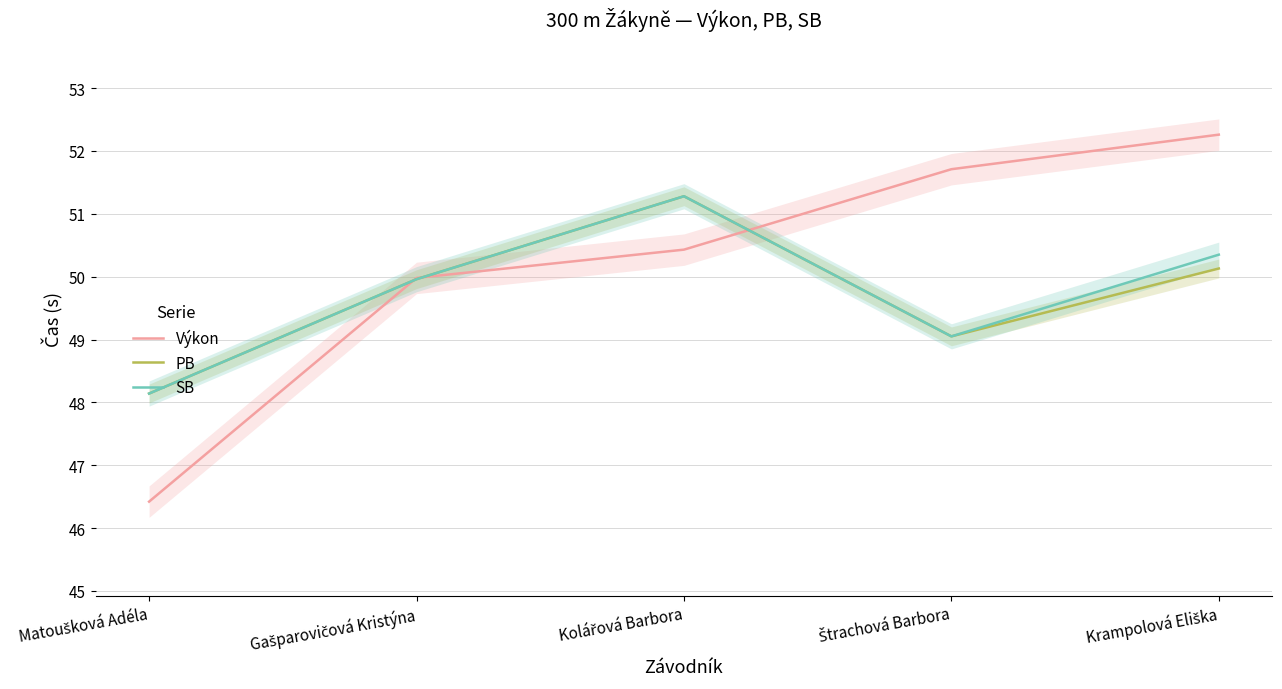

What is the minimum value shown in the chart?

46.4